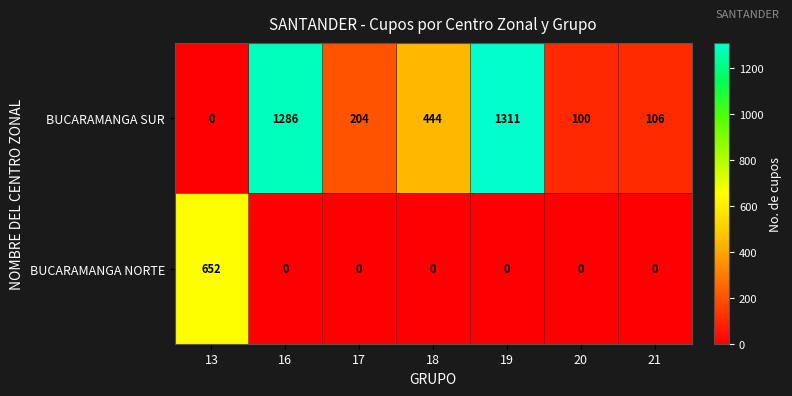

Rank the categories by BUCARAMANGA SUR value from highest to lowest.

19, 16, 18, 17, 21, 20, 13